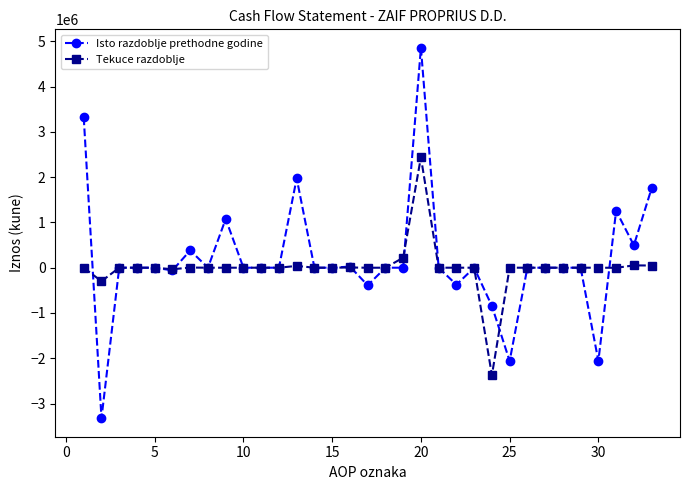

What is the minimum value shown in the chart?

-3323926